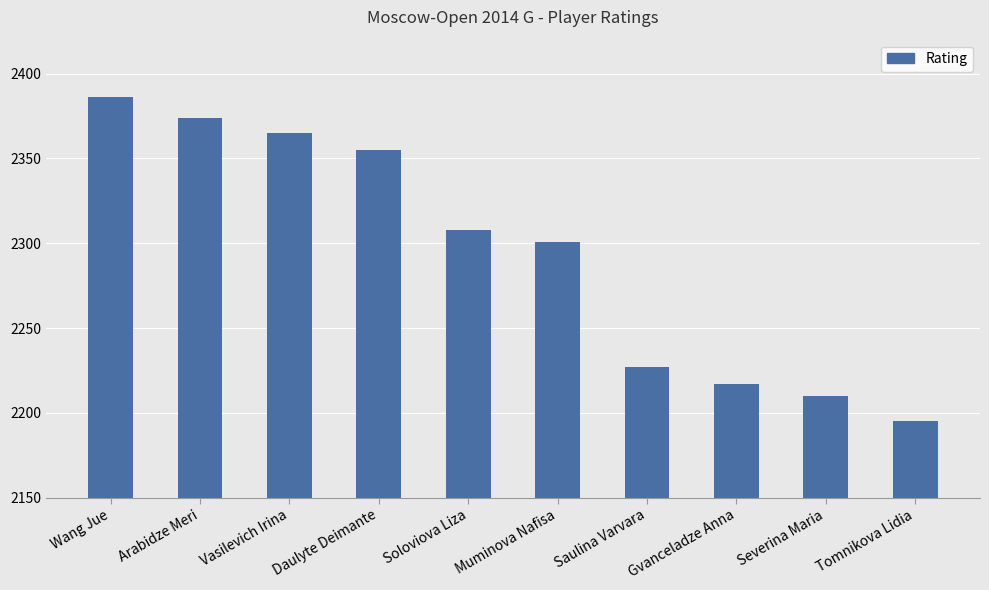

What is the value of the 5th bar from the left?

2308